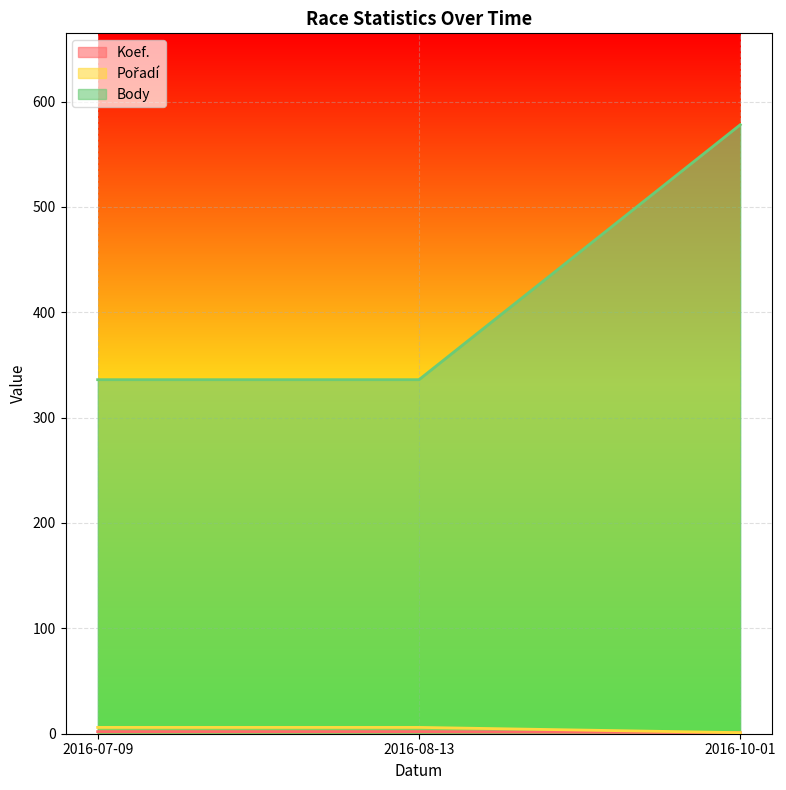

Where is Koef. nearest to the value 3?

2016-10-01